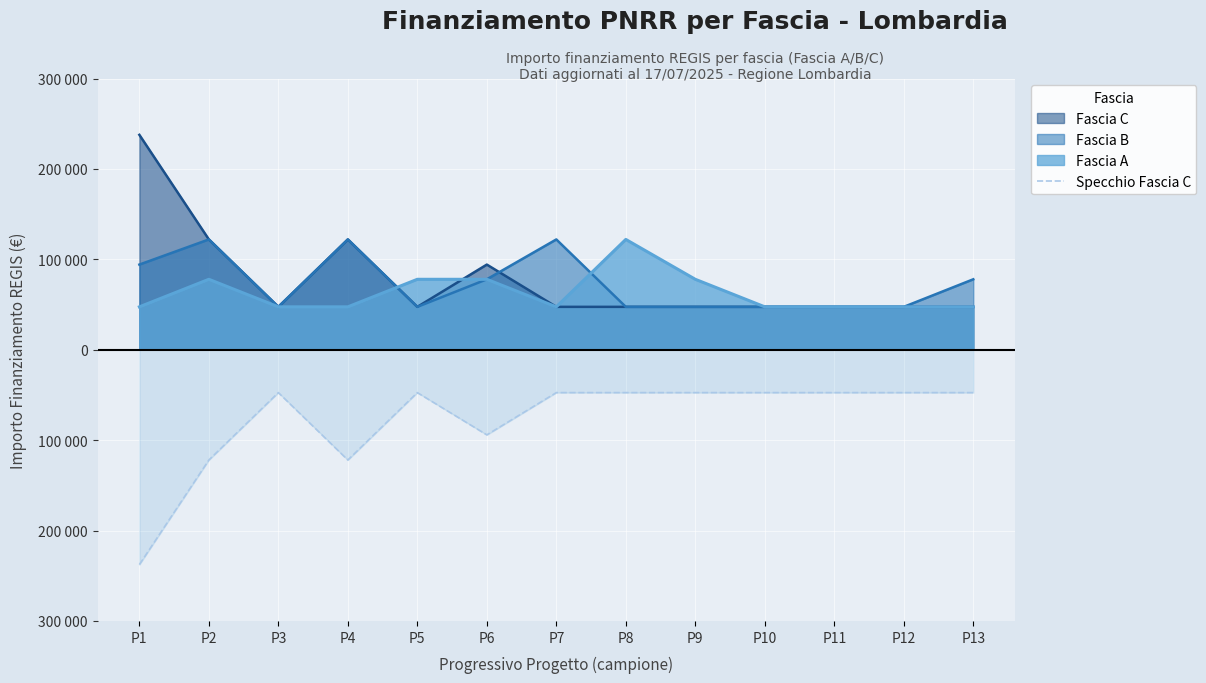

What is the difference between the maximum and minimum values?

190254